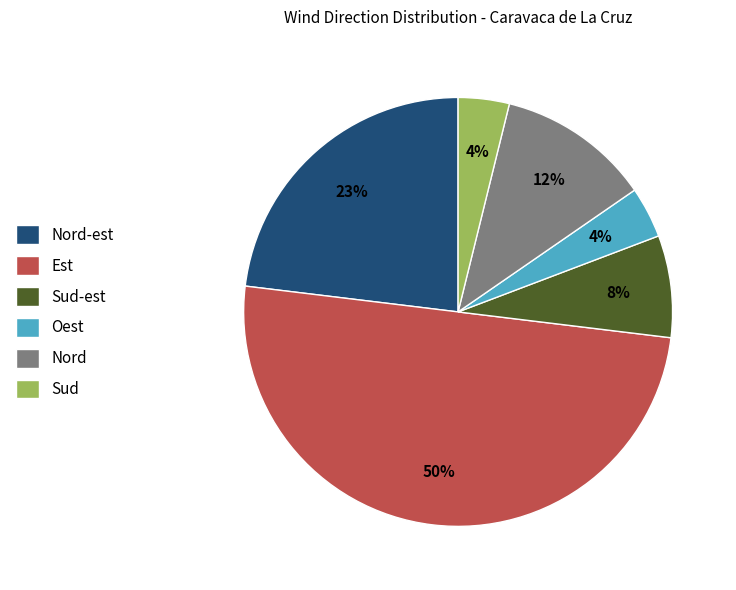

Count the number of slices in the pie.

6